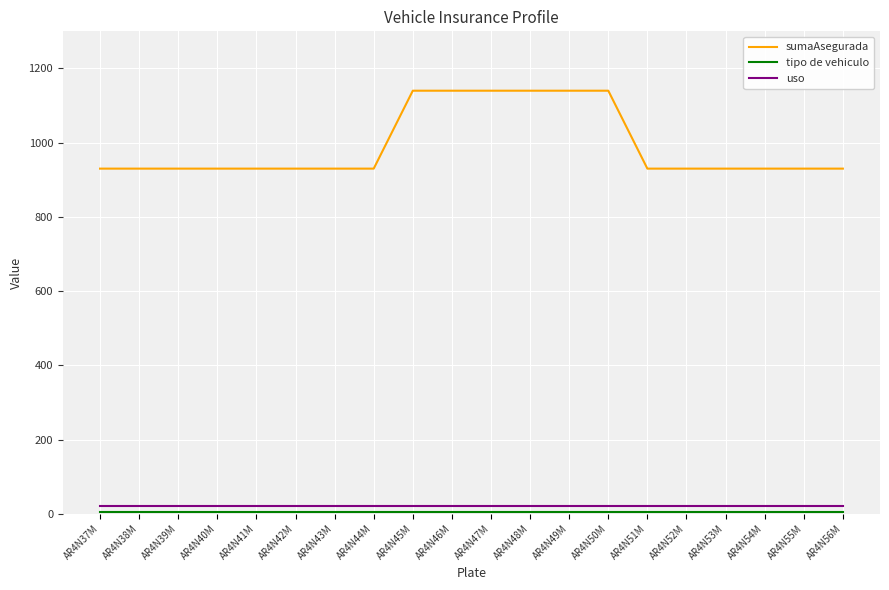

At how many categories does at least one series exceed 505?

20